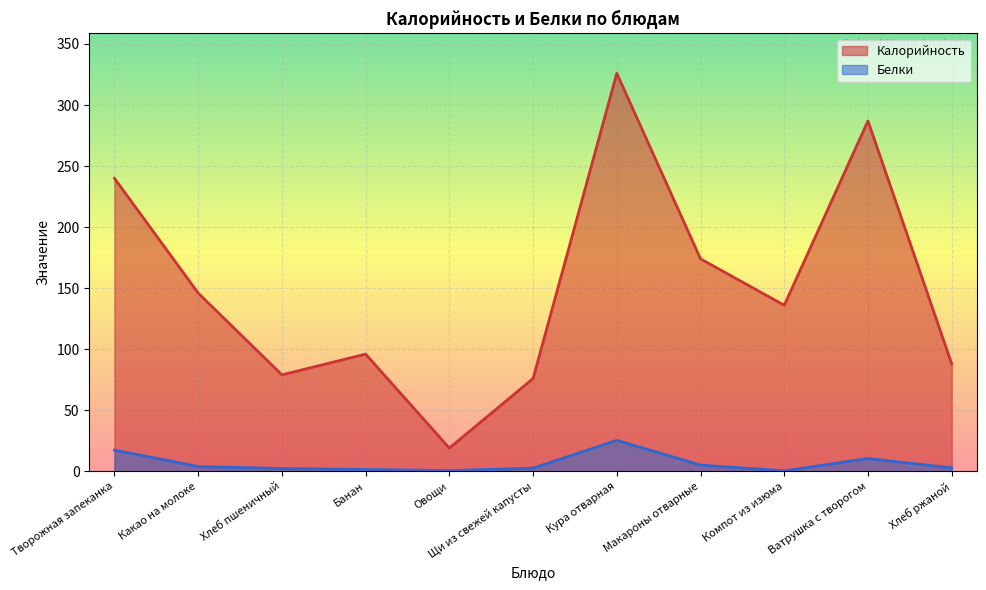

List the labels in order of Калорийность value, smallest first.

Овощи, Щи из свежей капусты, Хлеб пшеничный, Хлеб ржаной, Банан, Компот из изюма, Какао на молоке, Макароны отварные, Творожная запеканка, Ватрушка с творогом, Кура отварная